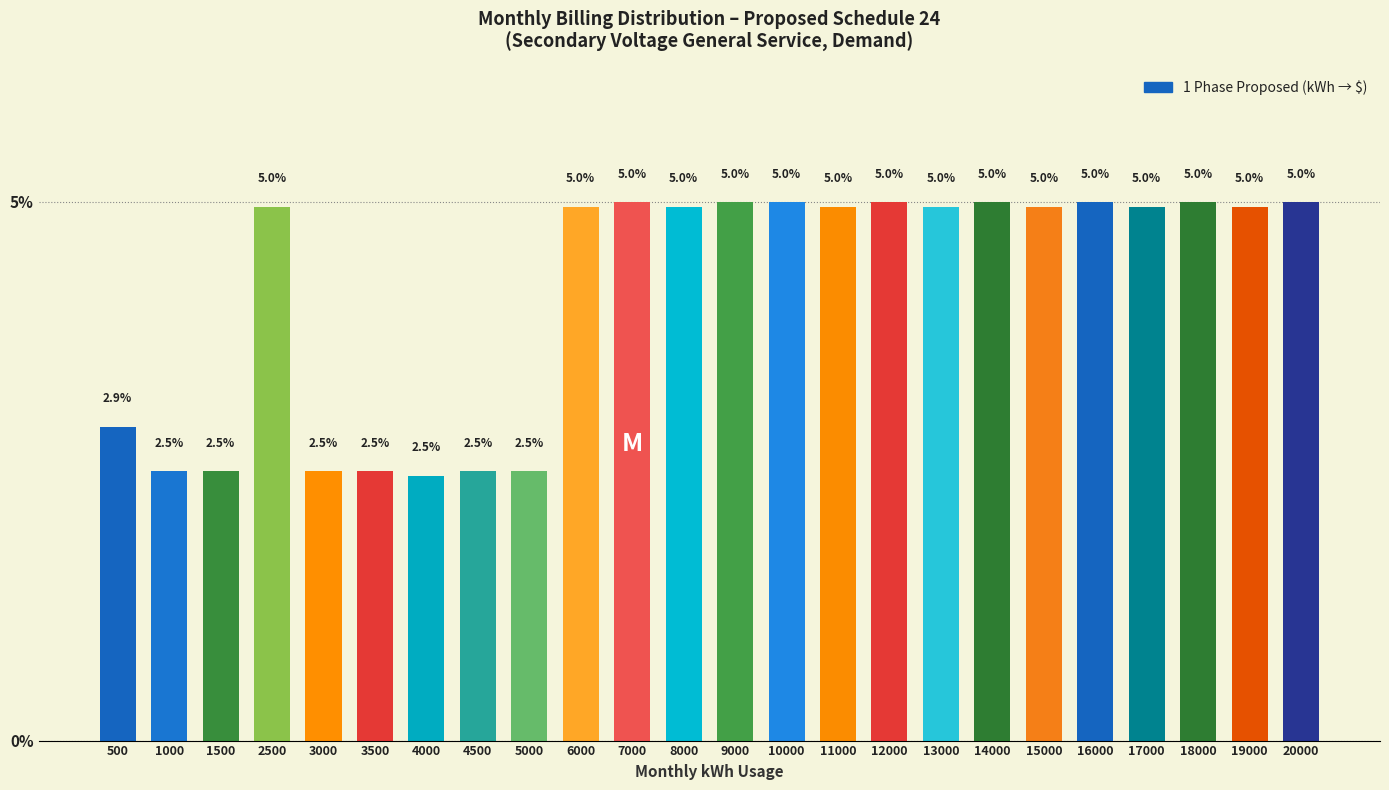

Reading right to left, extract all data points from this chart.

20000=5.0	19000=5.0	18000=5.0	17000=5.0	16000=5.0	15000=5.0	14000=5.0	13000=5.0	12000=5.0	11000=5.0	10000=5.0	9000=5.0	8000=5.0	7000=5.0	6000=5.0	5000=2.5	4500=2.5	4000=2.5	3500=2.5	3000=2.5	2500=5.0	1500=2.5	1000=2.5	500=2.9